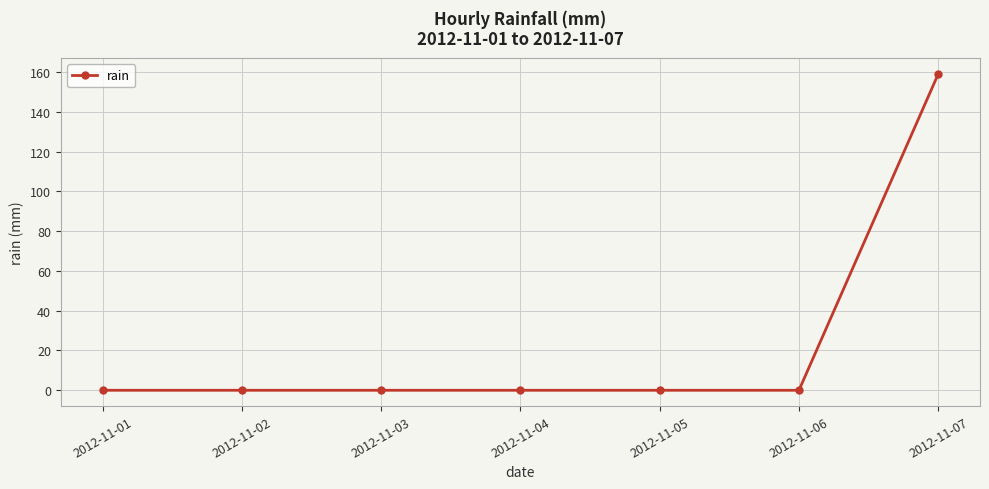

Which category has the highest value across all series?

2012-11-07